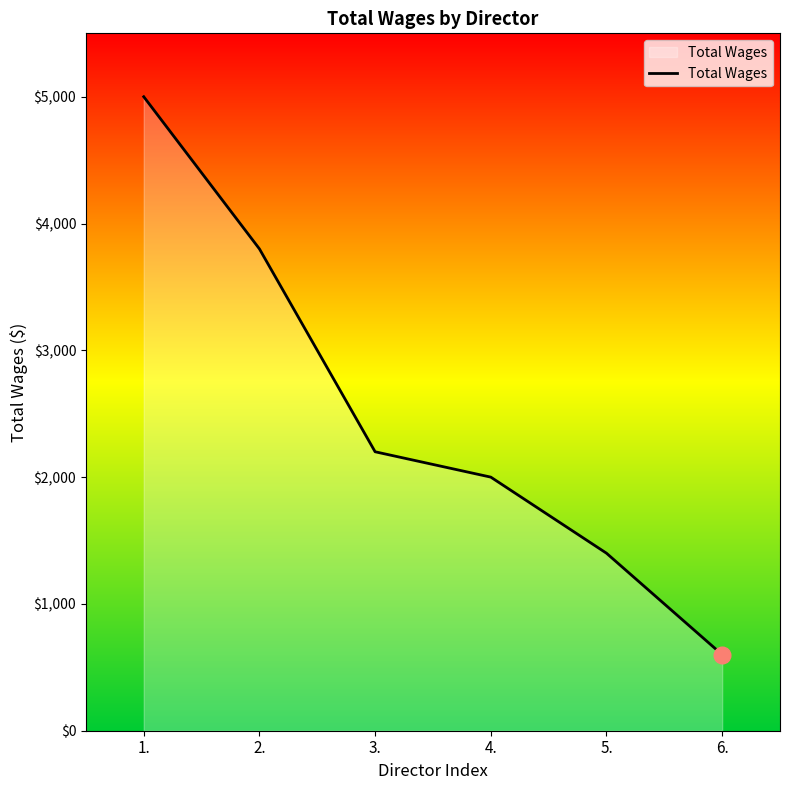

Count the number of categories in the chart.

6